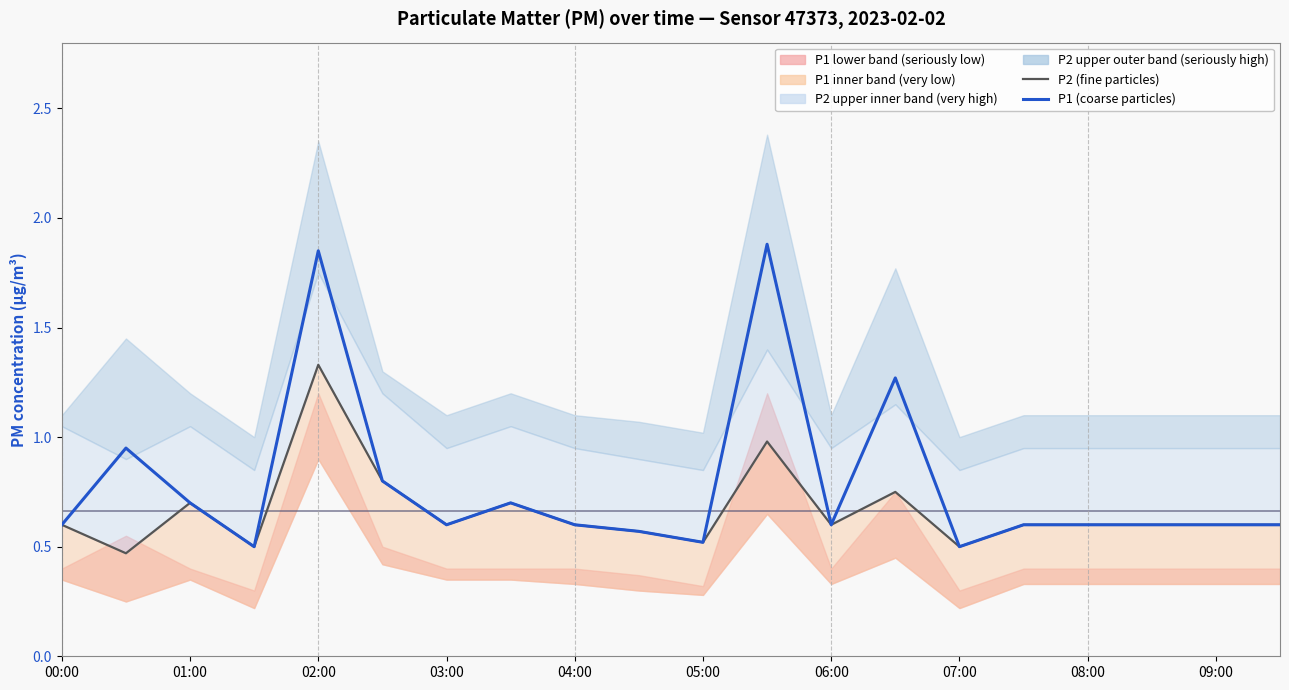

What is the total value across all series at 09:00?

1.1